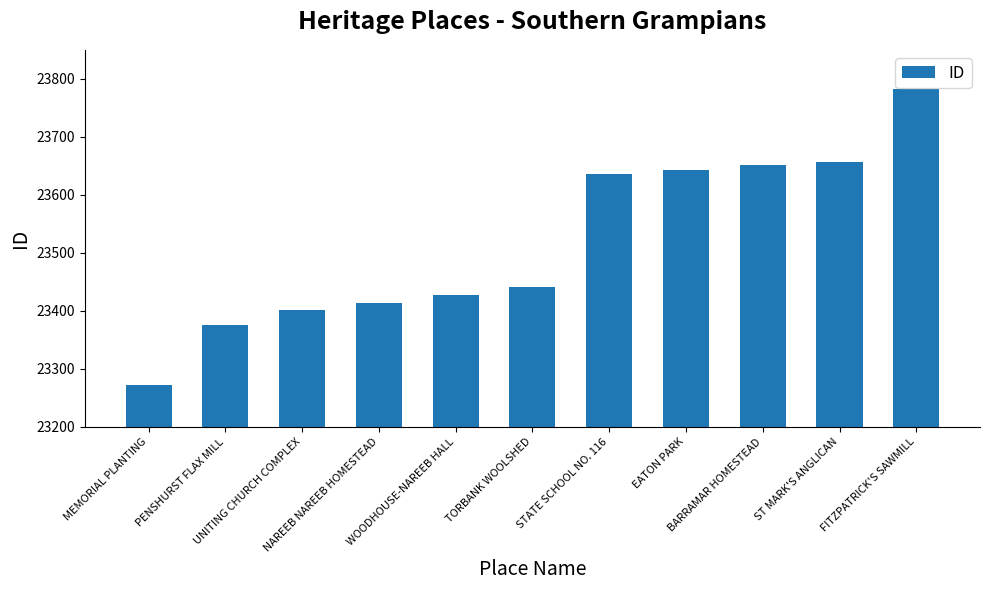

Reading right to left, what are all the values shown in this chart?

FITZPATRICK'S SAWMILL=23782	ST MARK'S ANGLICAN=23656	BARRAMAR HOMESTEAD=23651	EATON PARK=23643	STATE SCHOOL NO. 116=23636	TORBANK WOOLSHED=23441	WOODHOUSE-NAREEB HALL=23428	NAREEB NAREEB HOMESTEAD=23413	UNITING CHURCH COMPLEX=23402	PENSHURST FLAX MILL=23375	MEMORIAL PLANTING=23273